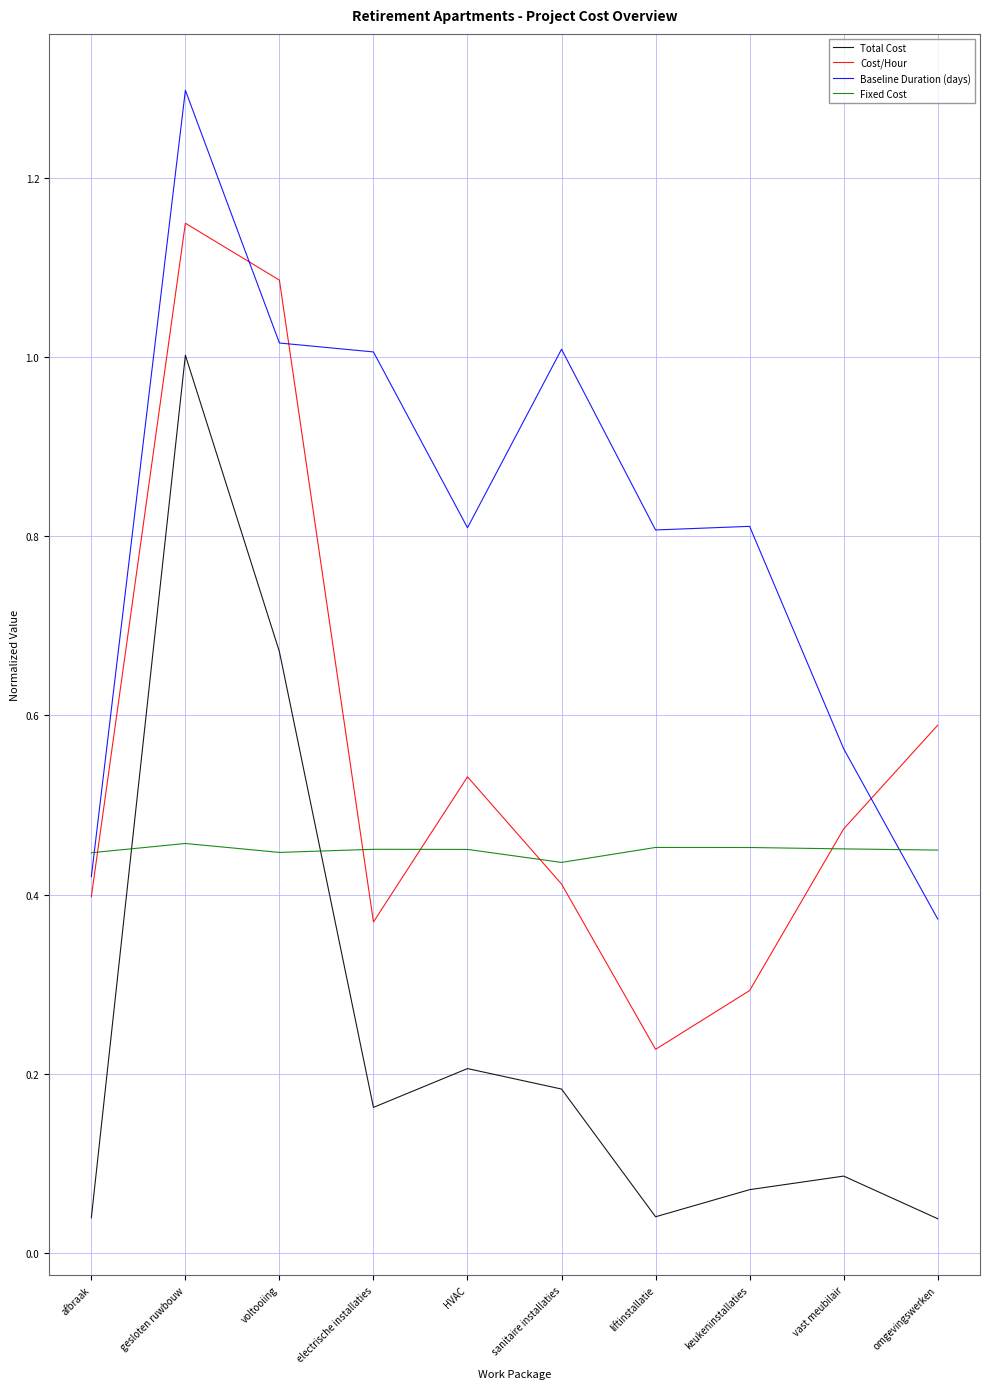

What are all the series names shown in the legend?

Total Cost, Cost/Hour, Baseline Duration (days), Fixed Cost